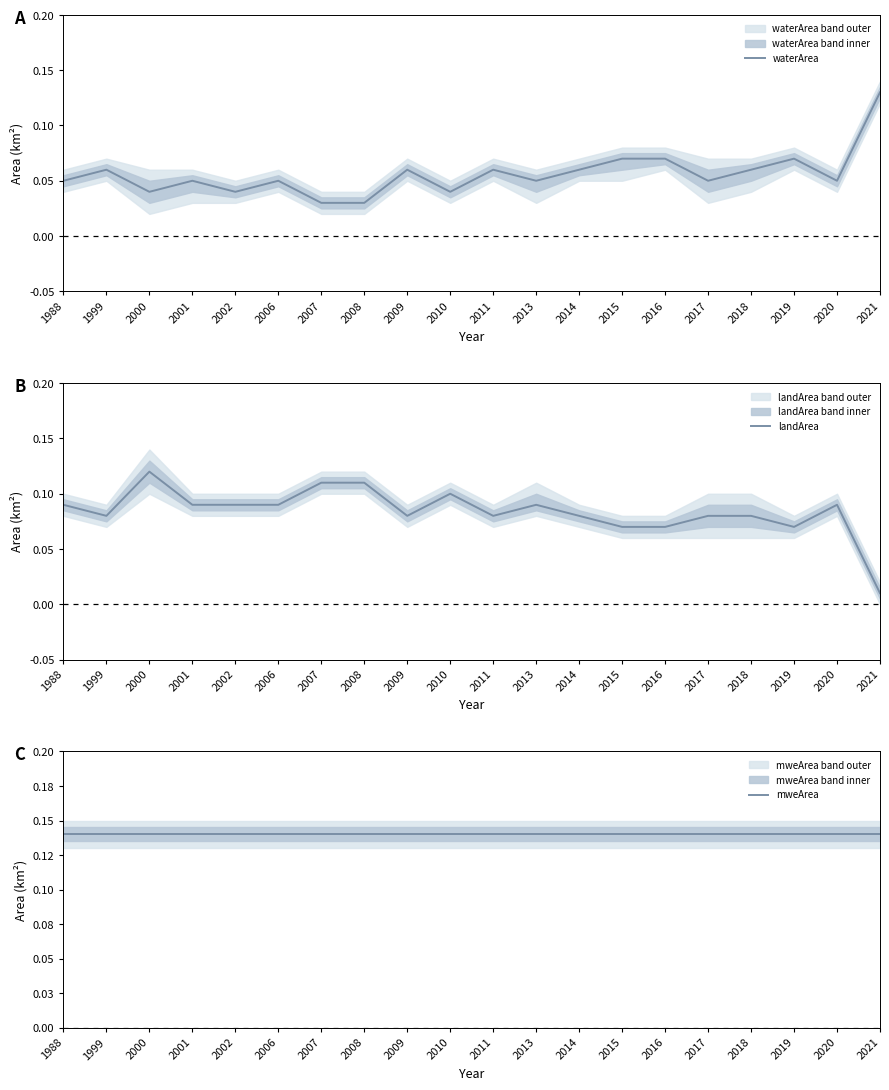

Rank the categories by mweArea value from lowest to highest.

1988, 1999, 2000, 2001, 2002, 2006, 2007, 2008, 2009, 2010, 2011, 2013, 2014, 2015, 2016, 2017, 2018, 2019, 2020, 2021